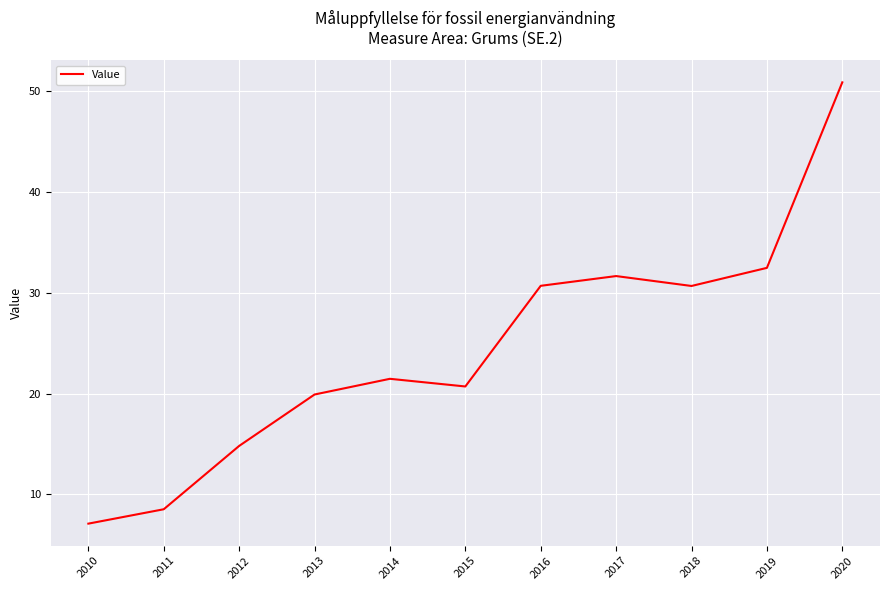

Which label corresponds to the smallest value in the chart?

2010